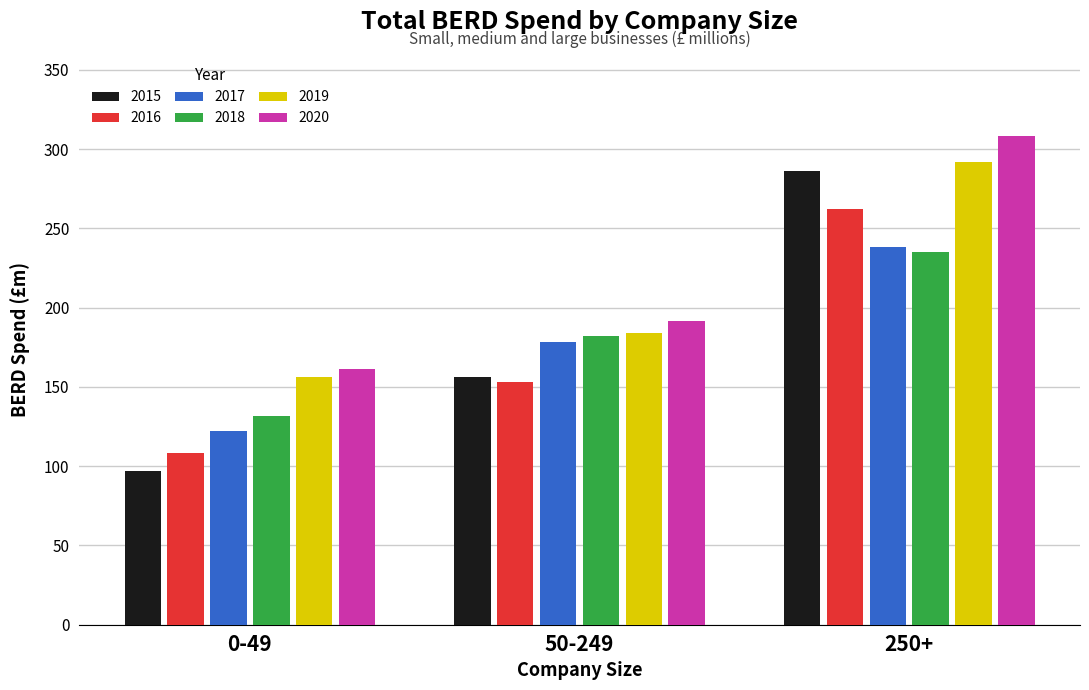

What is the label of the 3rd bar from the right?

0-49